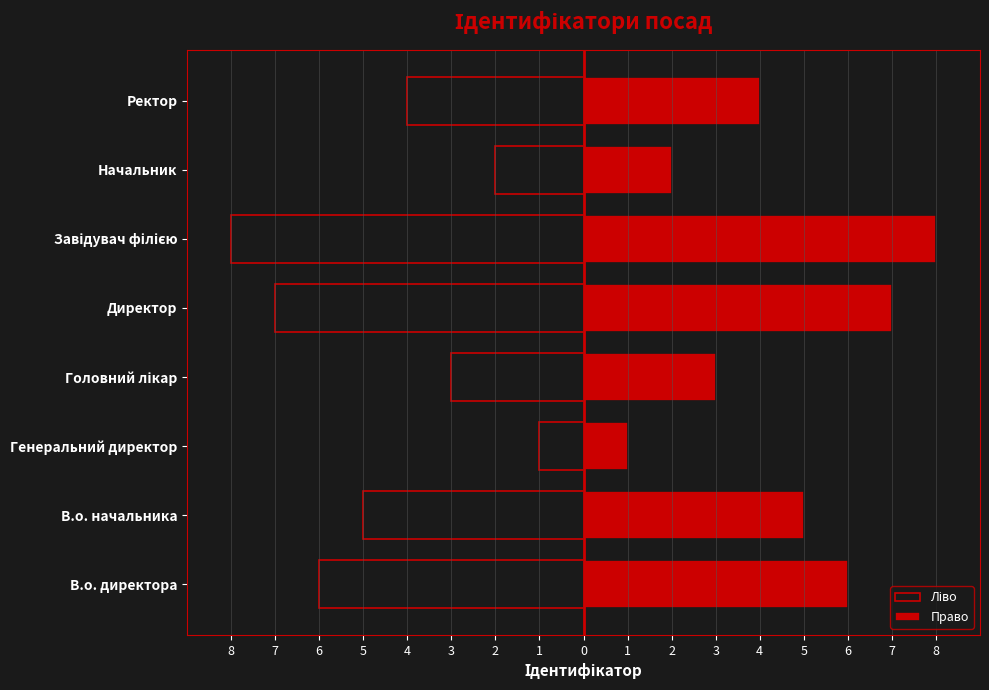

How many data points in Ліво are above -4?

3